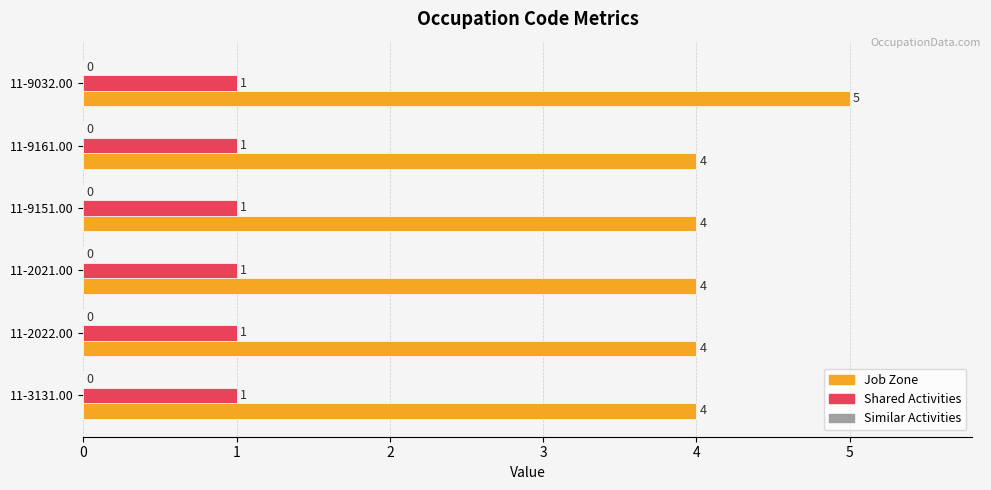

True or false: Shared Activities has a value of 0 at 11-9161.00.

False